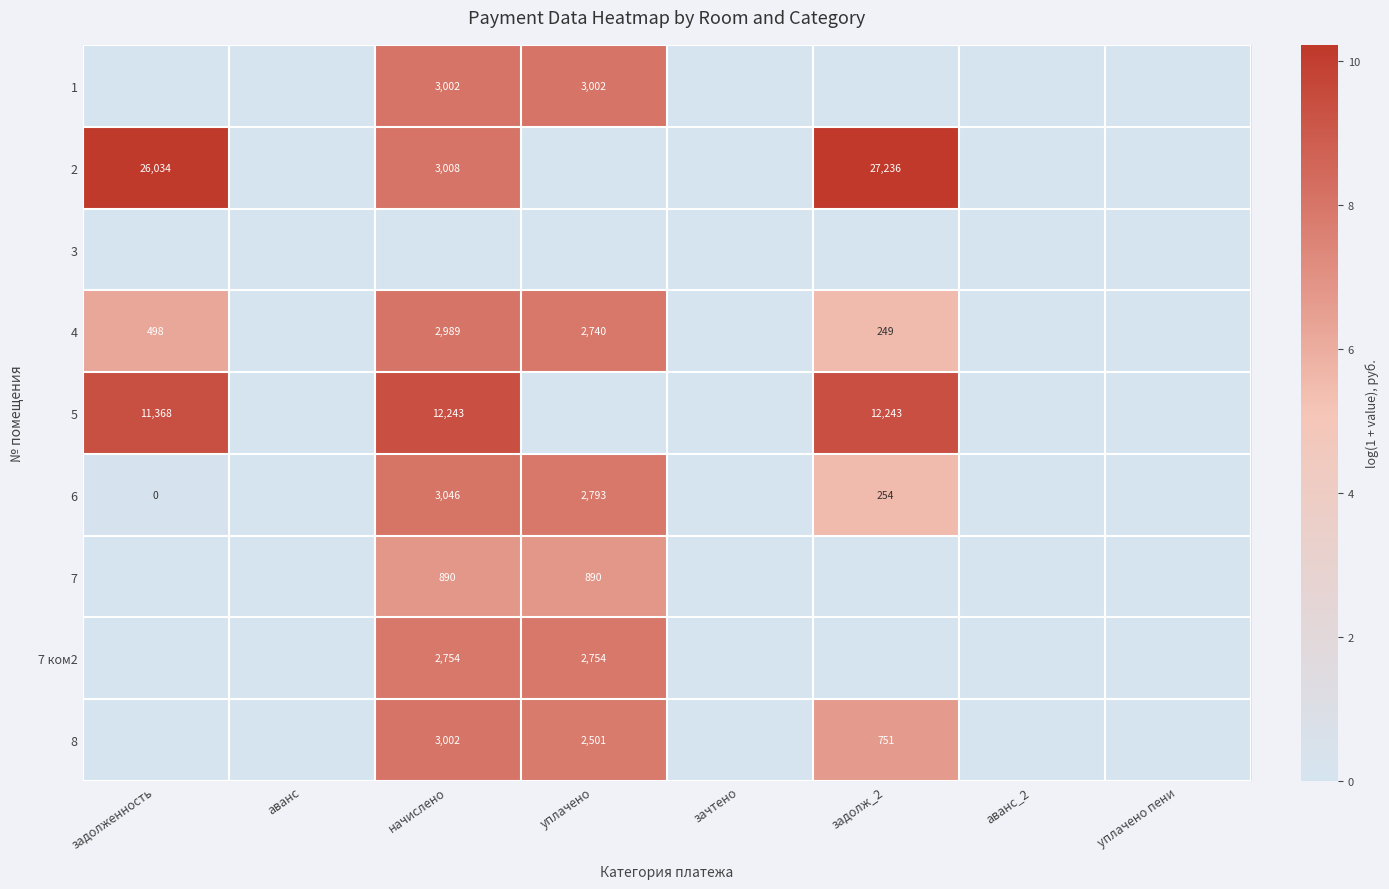

The 7 ком2 series shows 2754 at уплачено. True or false?

True